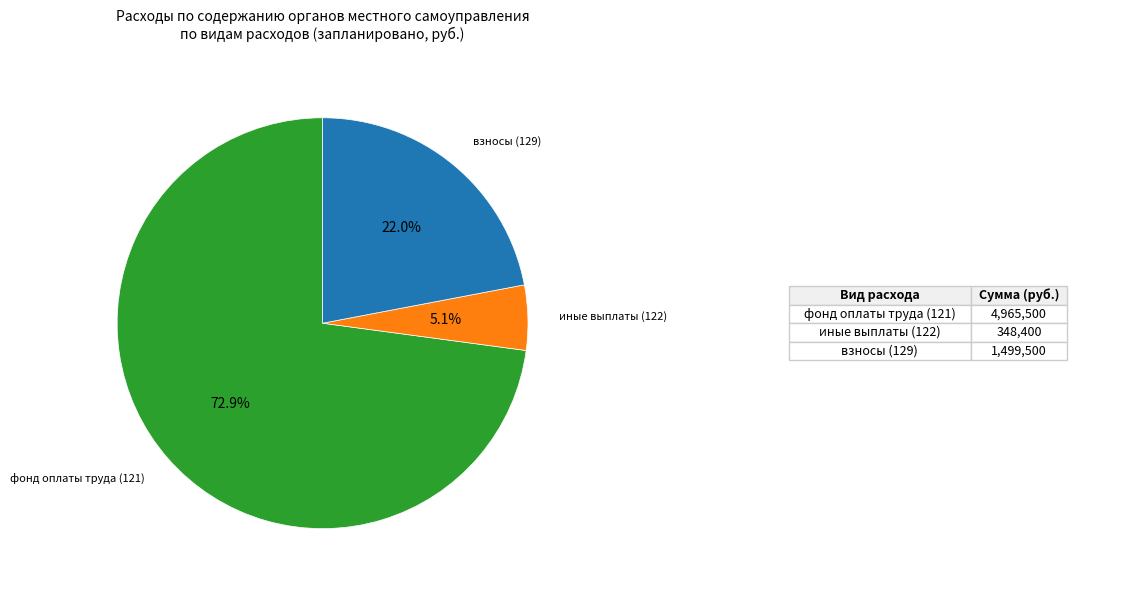

How many segments does this pie chart have?

3